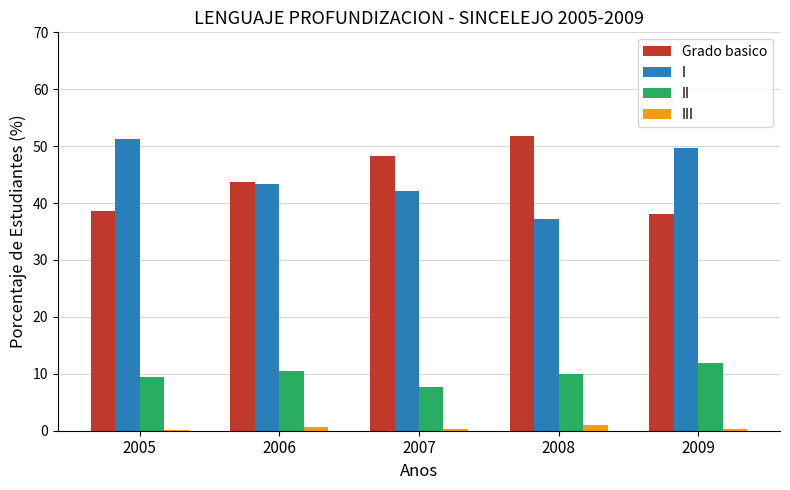

The value of I at 2007 is 57.3. True or false?

False